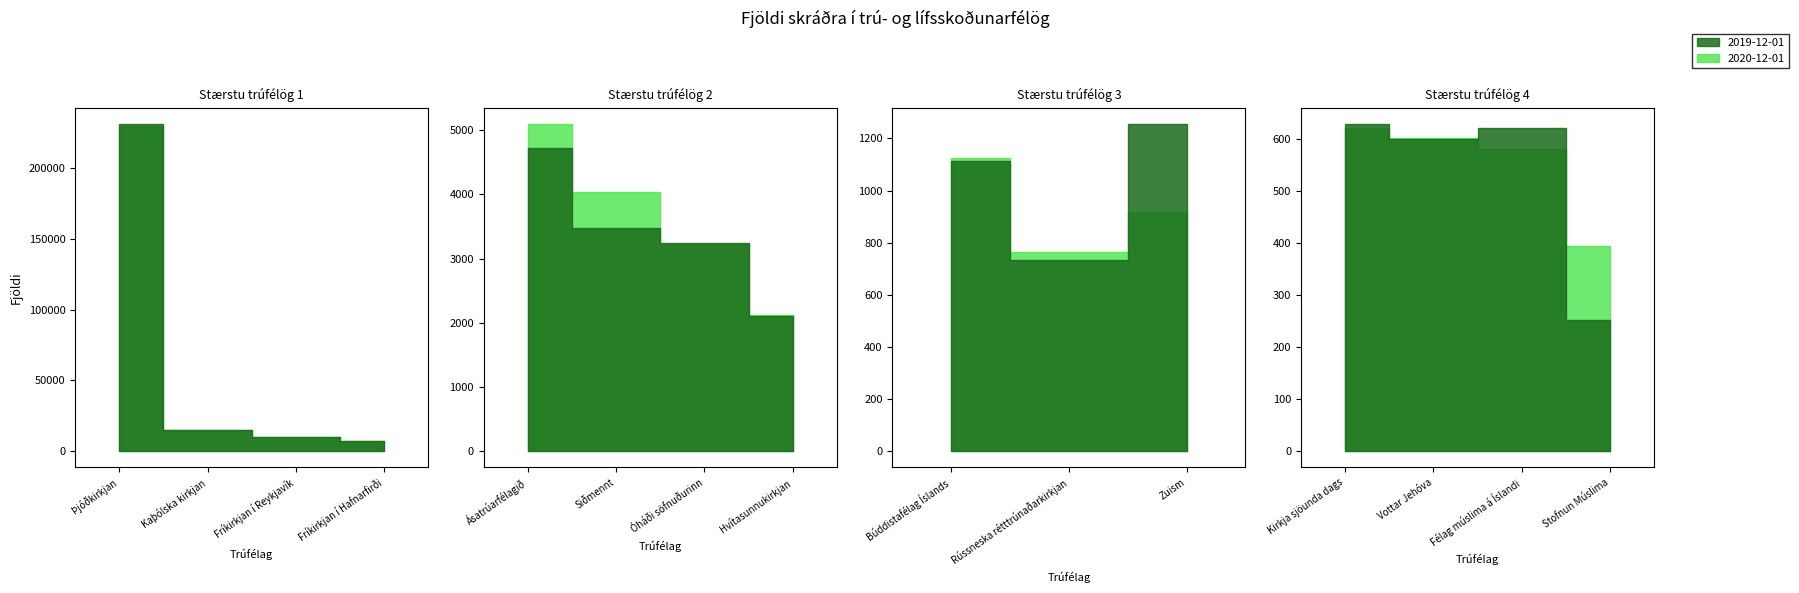

The 2020-12-01 series shows 4039 at Siðmennt. True or false?

True